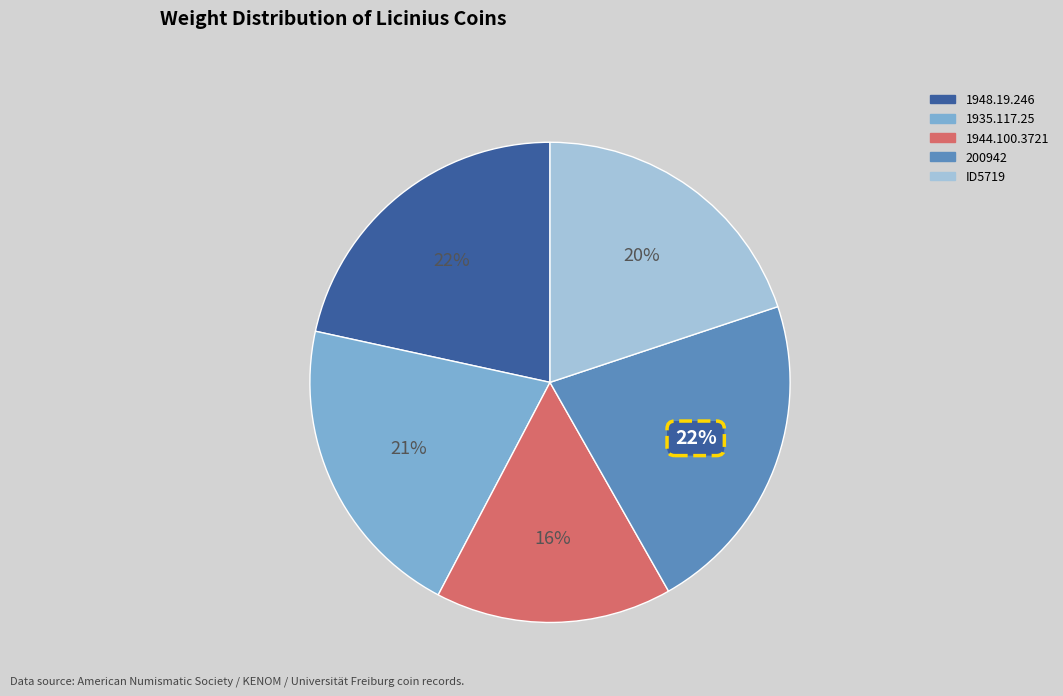

True or false: 200942 accounts for 9% of the total.

False